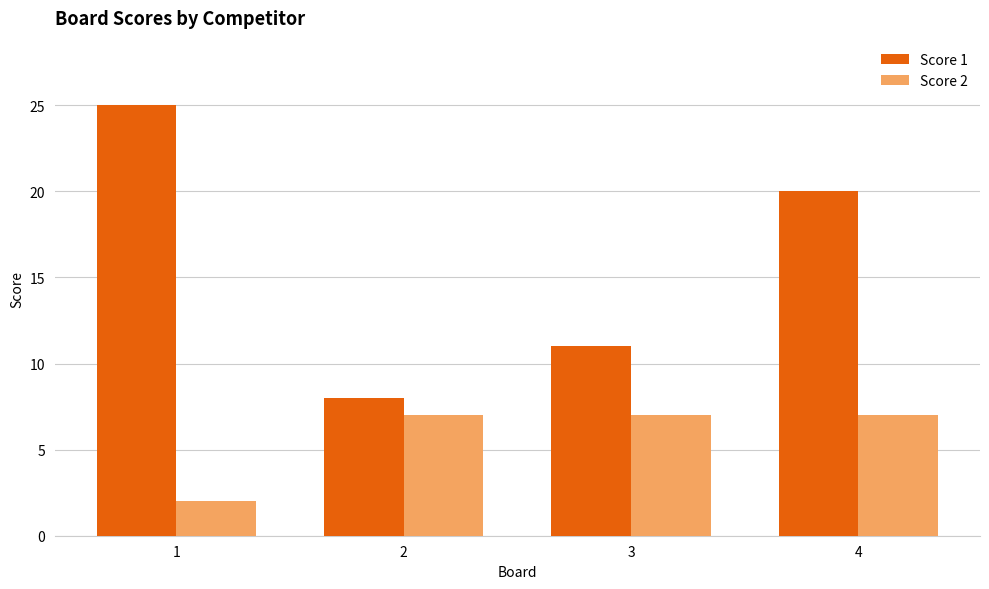

How many bars are there in each group?

2